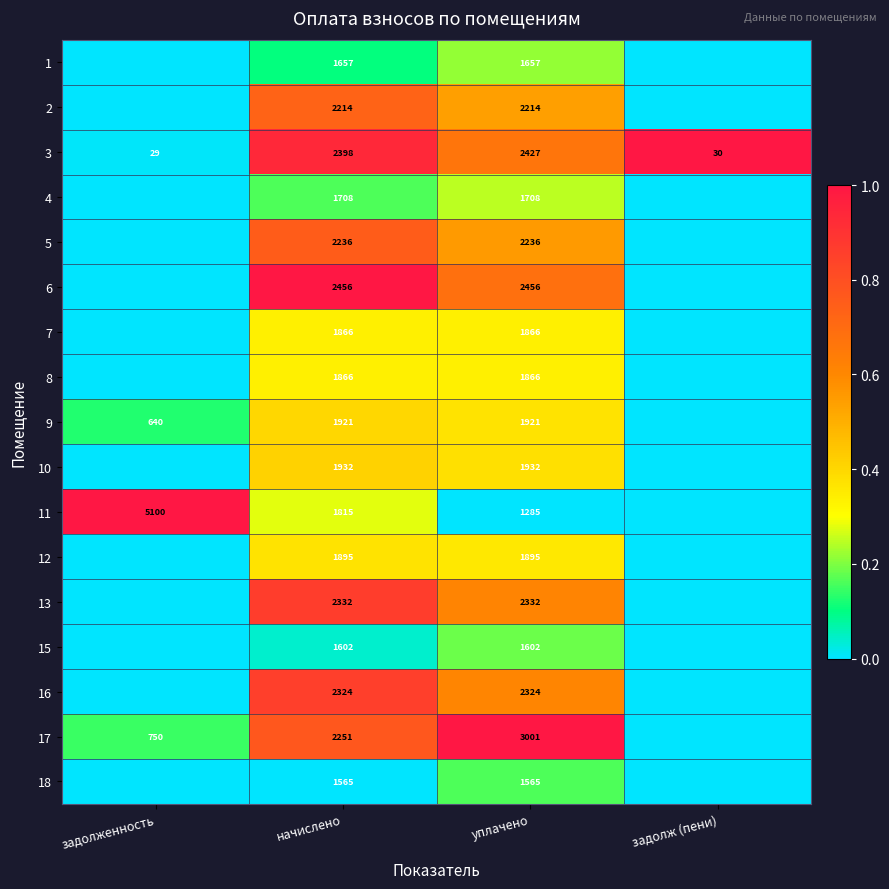

Is it true that 12 equals 2473 at начислено?

False